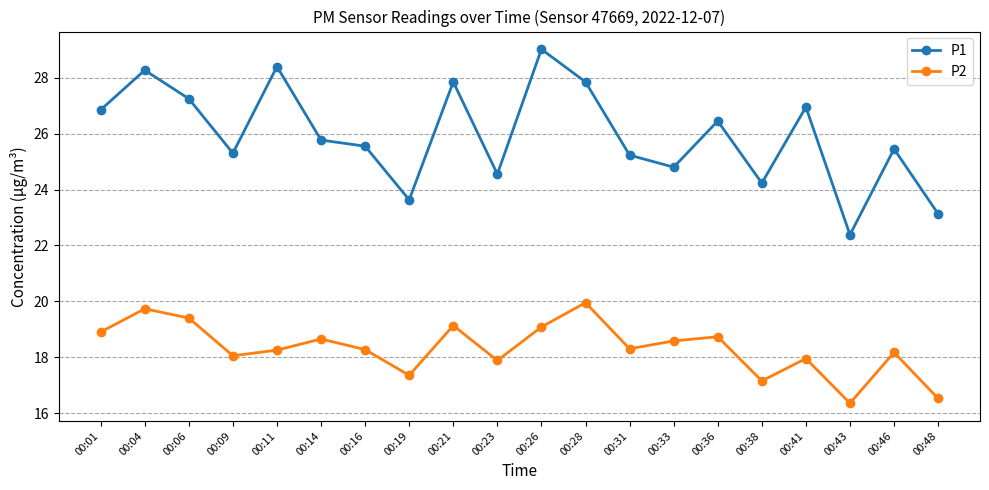

In P2, how many points are lower than both neighbors (excluding endpoints)?

6